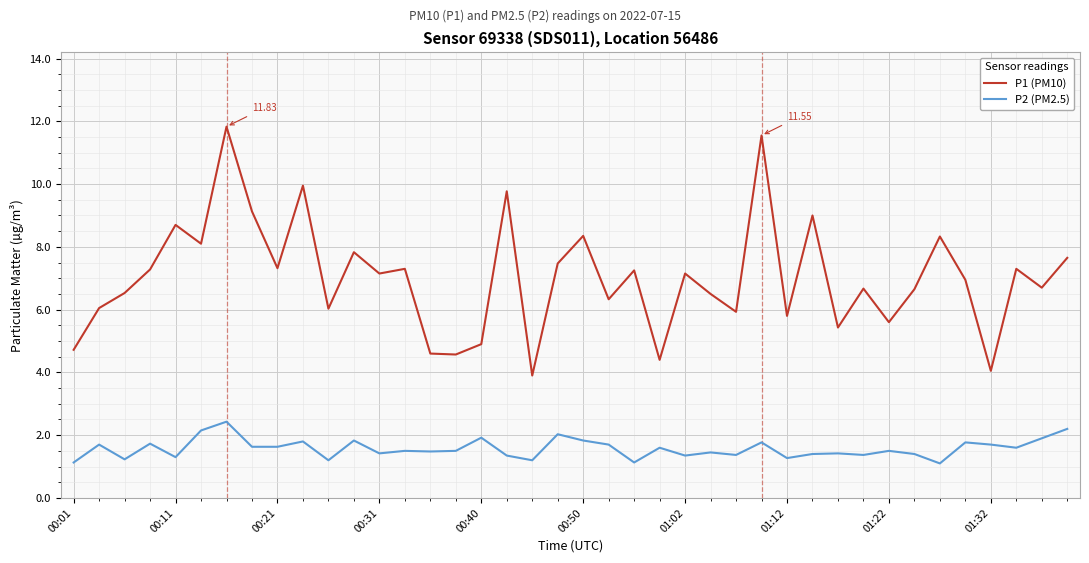

Which series has the largest total across all categories?

P1 (PM10)